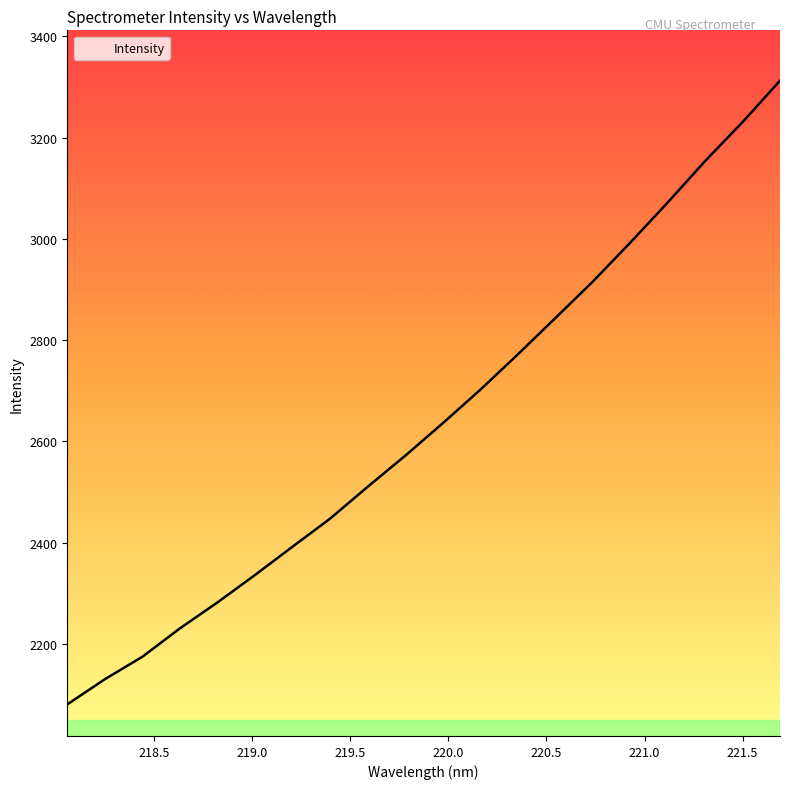

What is the greatest value displayed?

3312.6